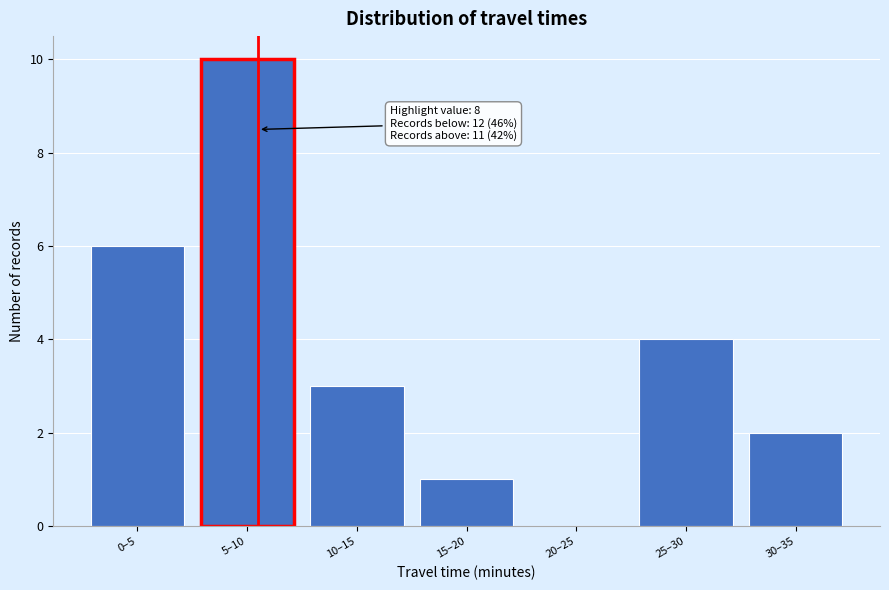

Reading left to right, transcribe all the data shown in this chart.

0–5=6	5–10=10	10–15=3	15–20=1	20–25=0	25–30=4	30–35=2